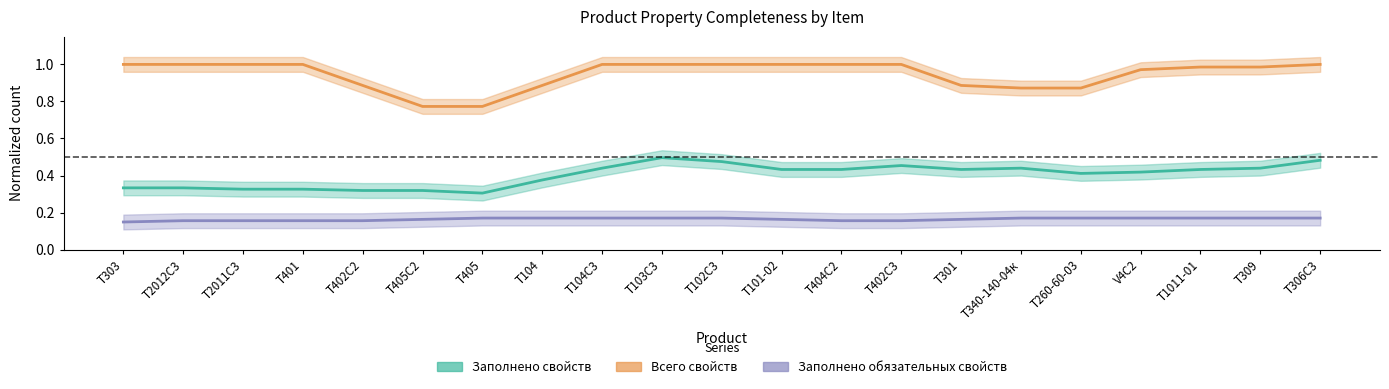

At which category does Заполнено свойств reach its first local valley?

T405